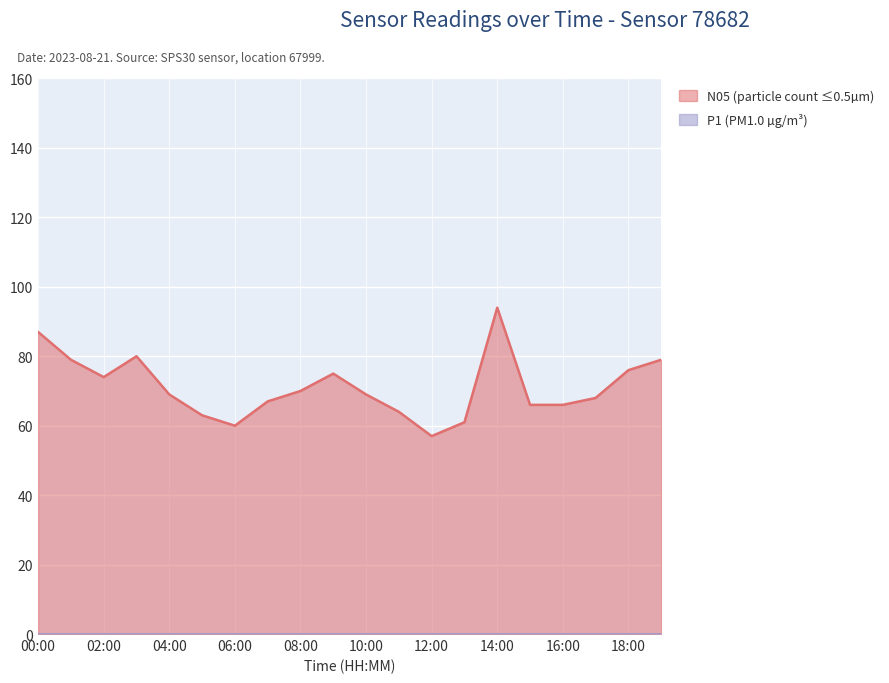

Rank the categories by value from highest to lowest.

14:00, 00:00, 03:00, 01:00, 19:00, 18:00, 09:00, 02:00, 08:00, 04:00, 10:00, 17:00, 07:00, 15:00, 16:00, 11:00, 05:00, 13:00, 06:00, 12:00